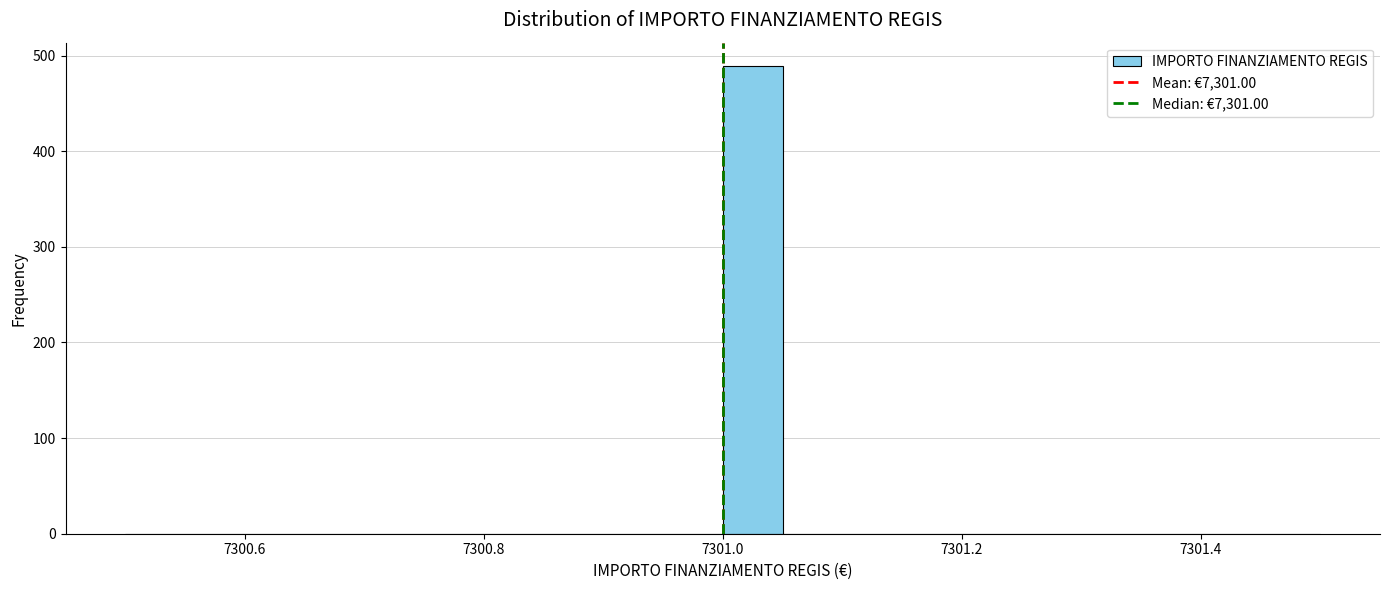

Around what value on the x-axis is the tallest bar? Give the approximate position of its centre, as read against the axis.

7301.02